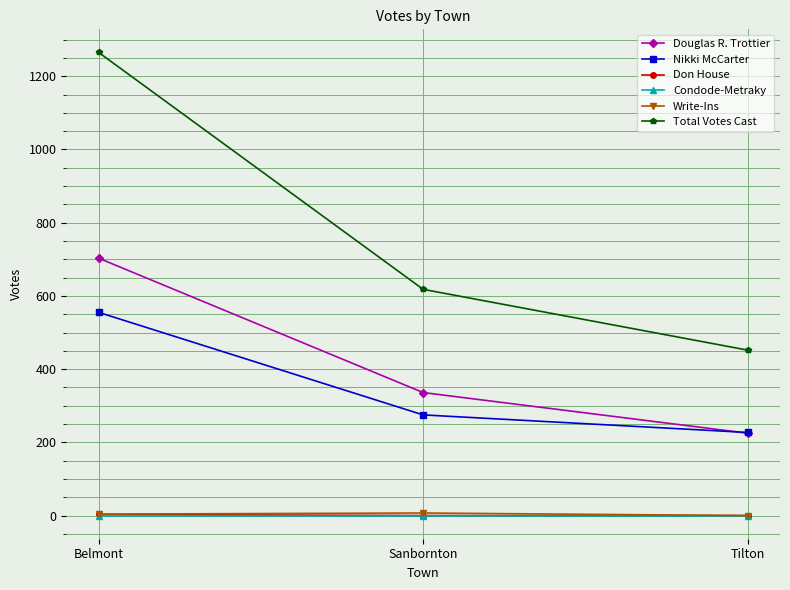

How many Don House values are between 0 and 3?

3